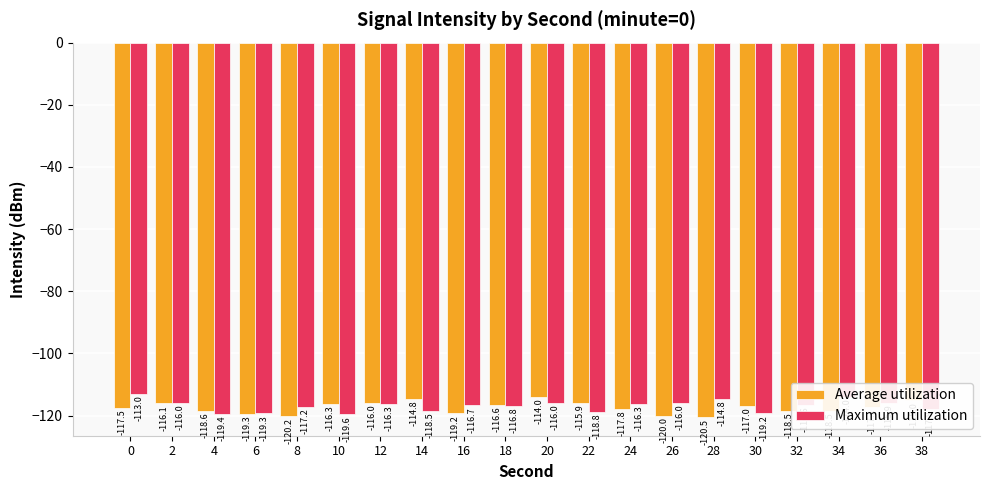

What is the difference between the second highest and minimum values in the Average utilization series?

5.7